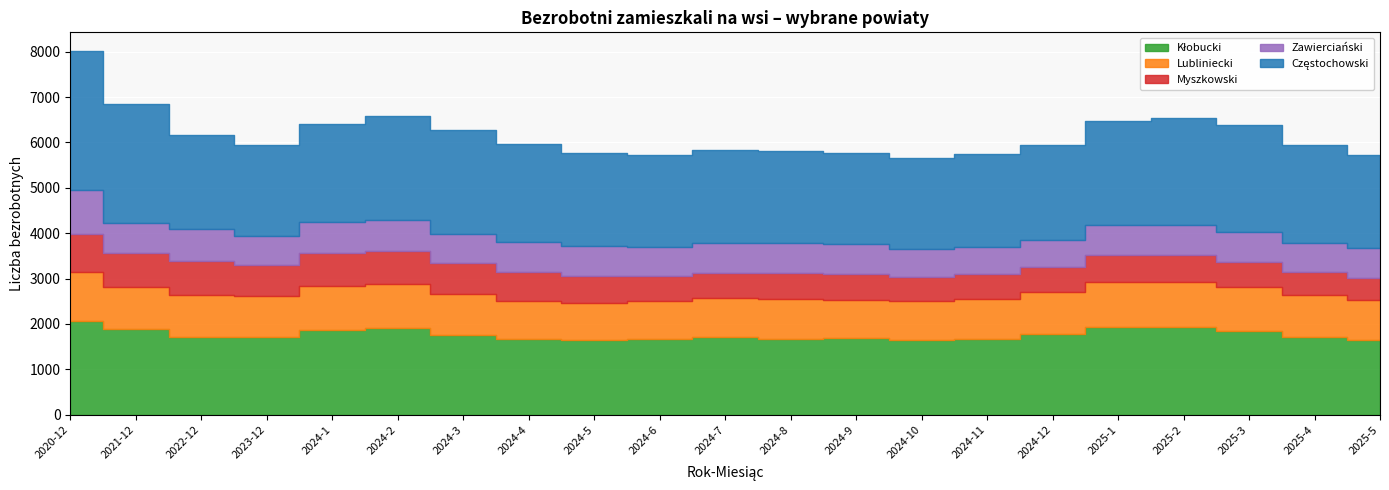

How many series are shown in this chart?

5